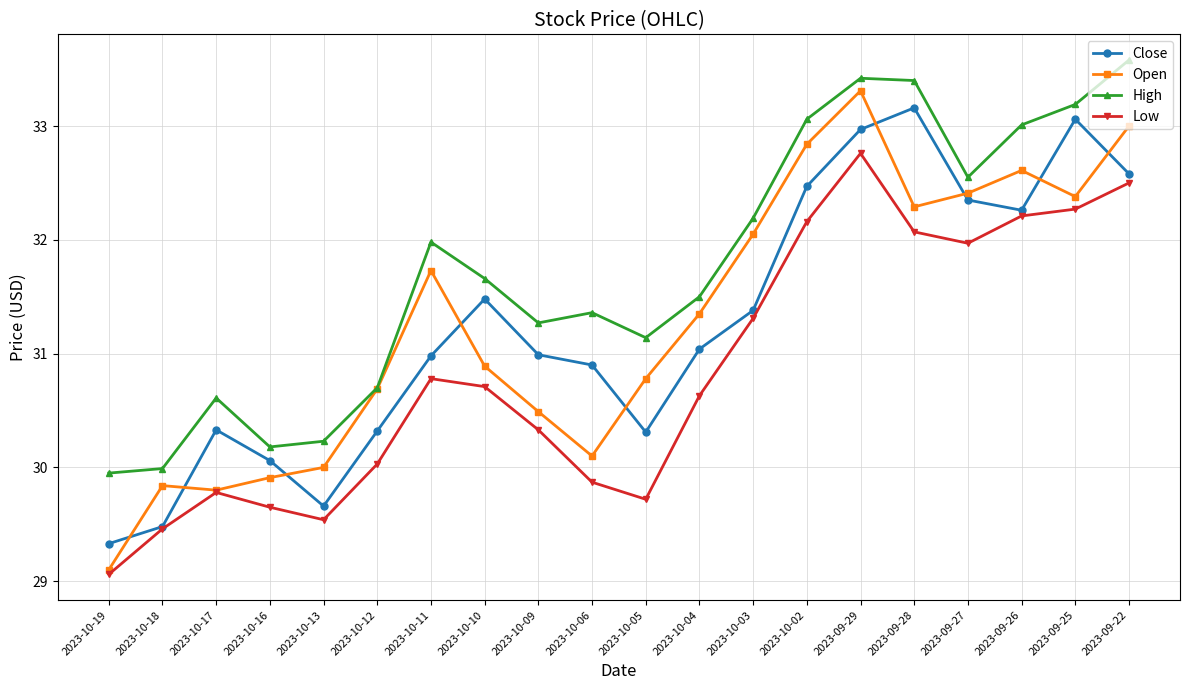

What is the smallest value displayed?

29.1